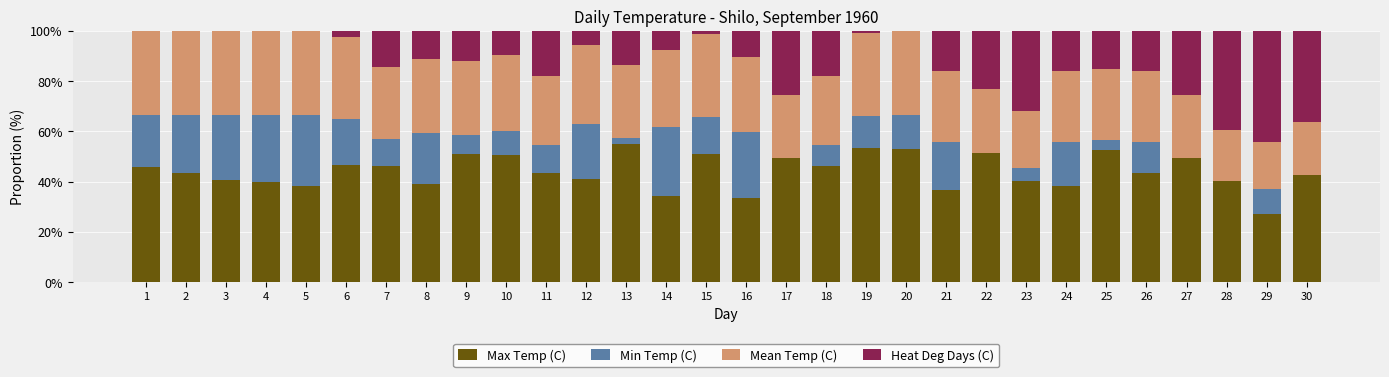

How many groups of bars are there?

30